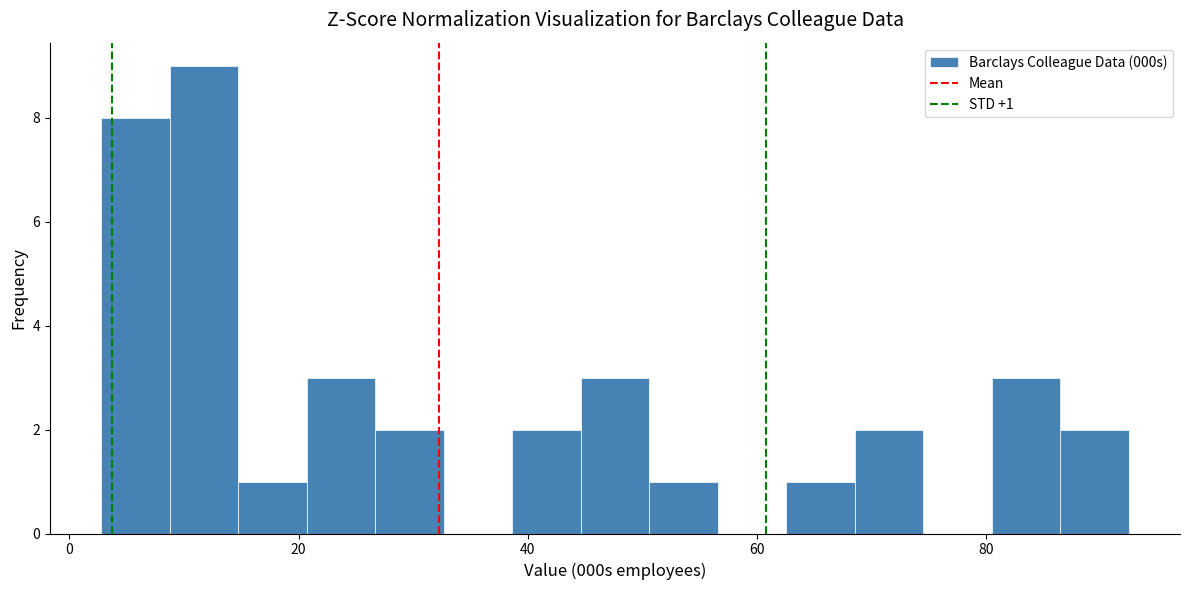

Around what value on the x-axis is the tallest bar? Give the approximate position of its centre, as read against the axis.

12